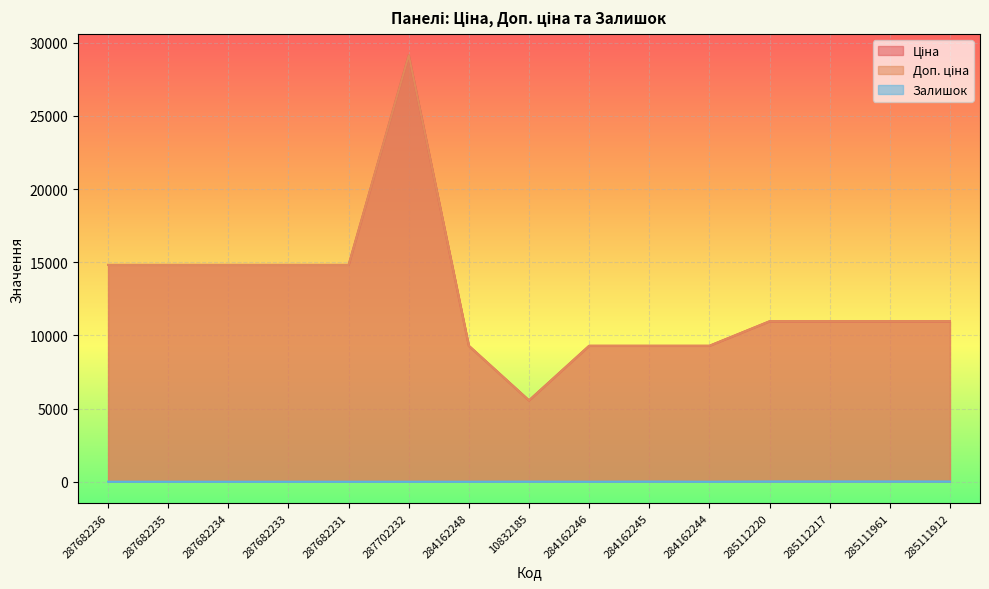

How many categories are shown in the chart?

15